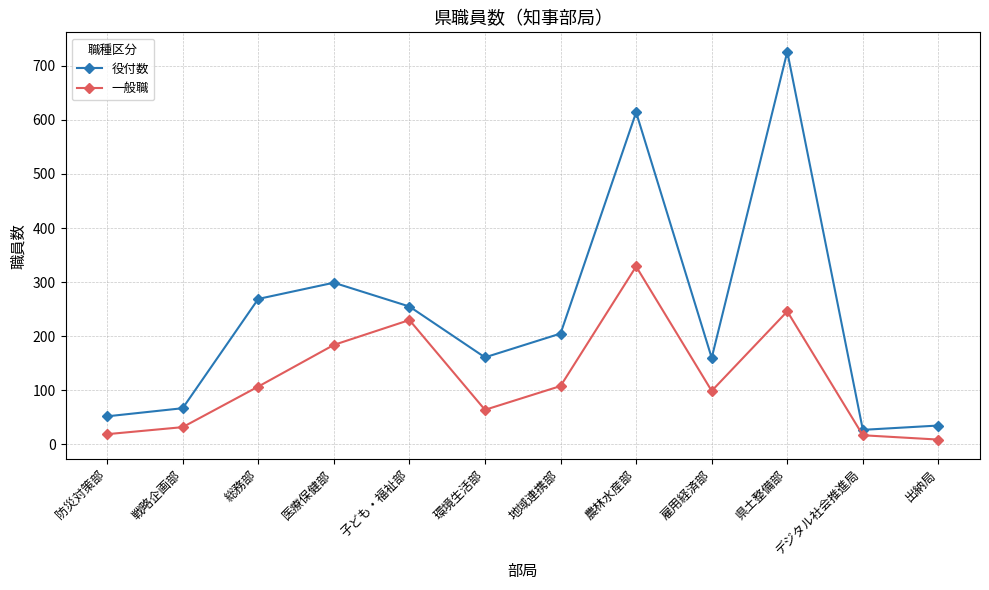

What is the label of the 2nd point from the left?

戦略企画部